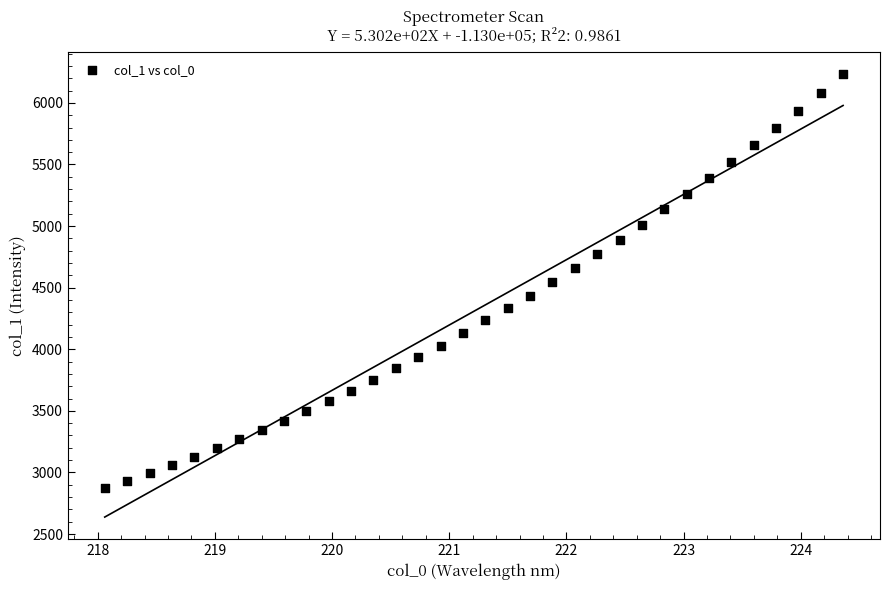

What is the range of Y values (max minus min)?

3360.5